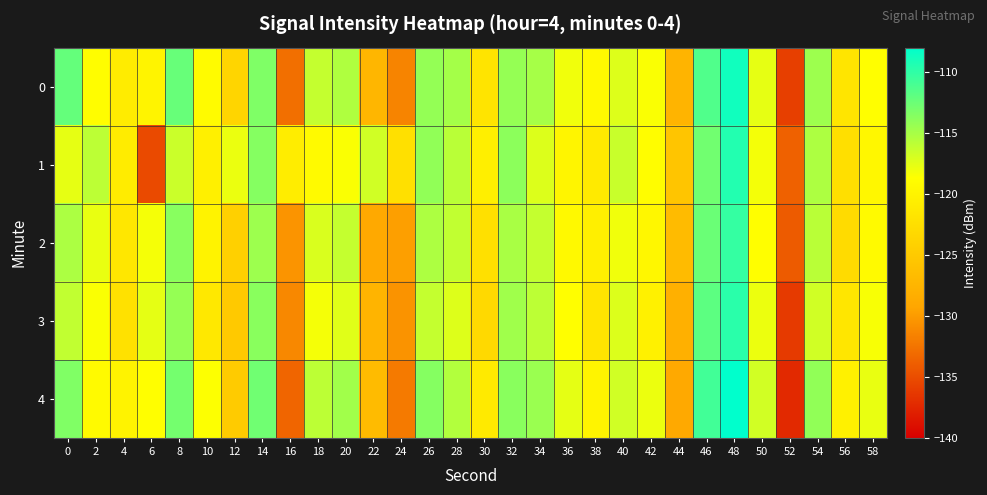

What is the total value across all series at 2?

-590.3